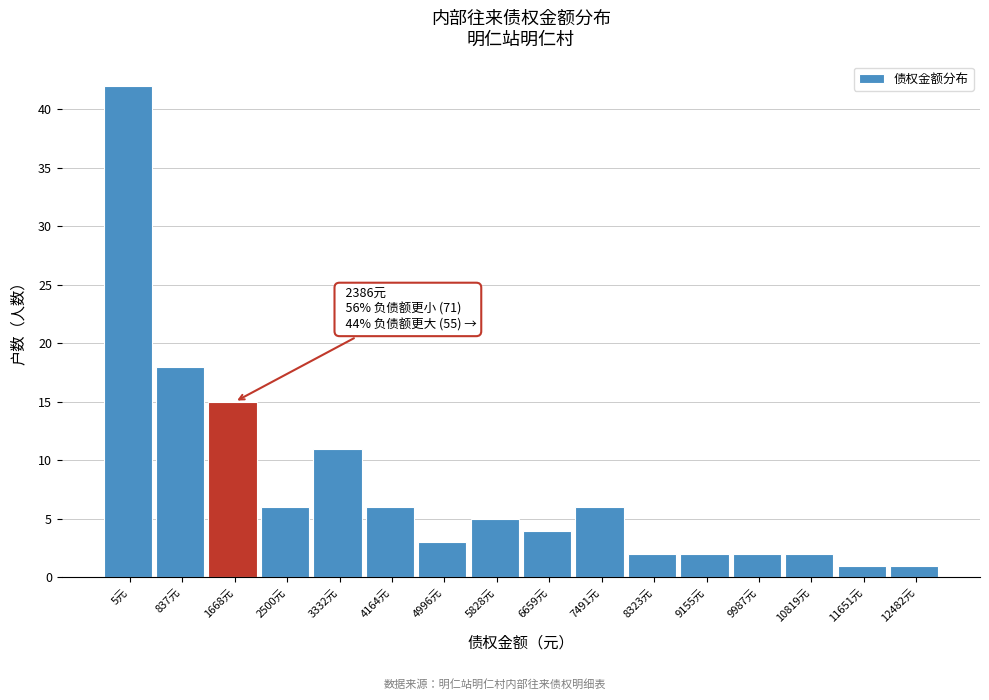

Reading right to left, what are all the values shown in this chart?

1	1	2	2	2	2	6	4	5	3	6	11	6	15	18	42